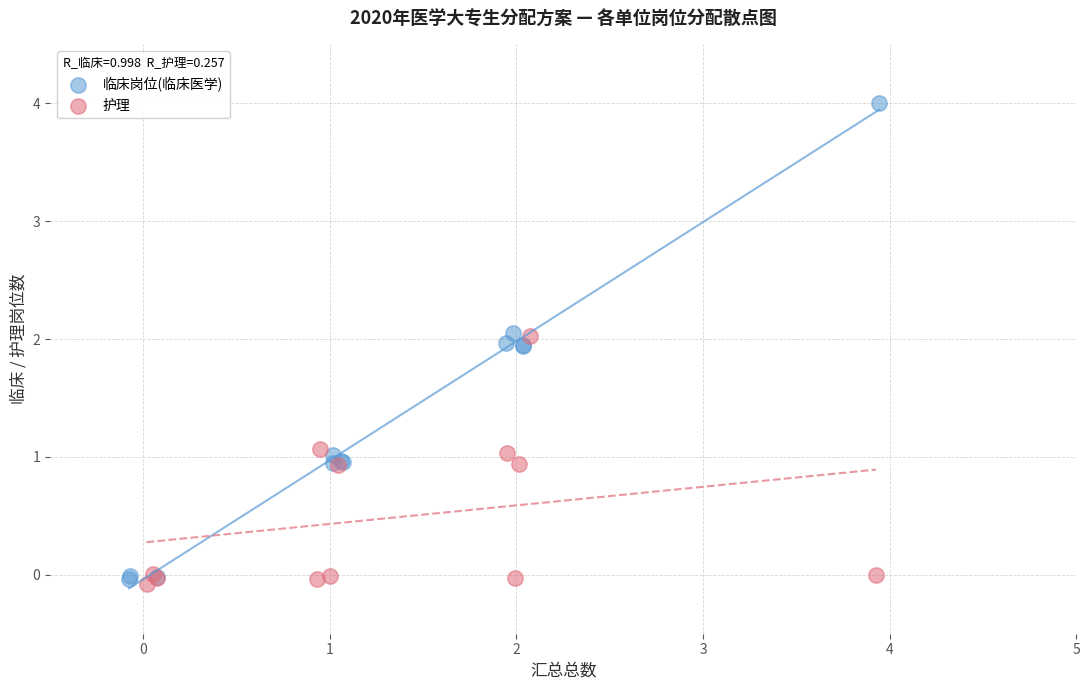

Which series reaches the maximum Y coordinate?

临床岗位(临床医学)